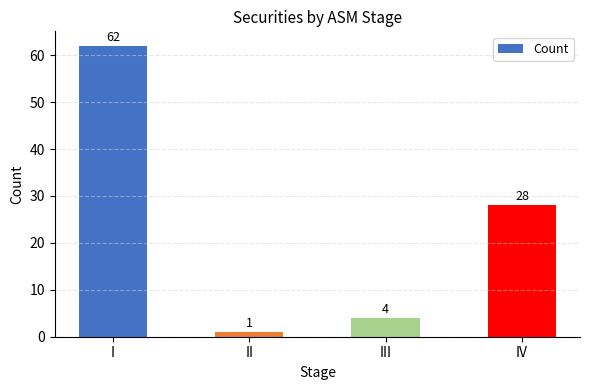

What is the approximate value at IV?

28